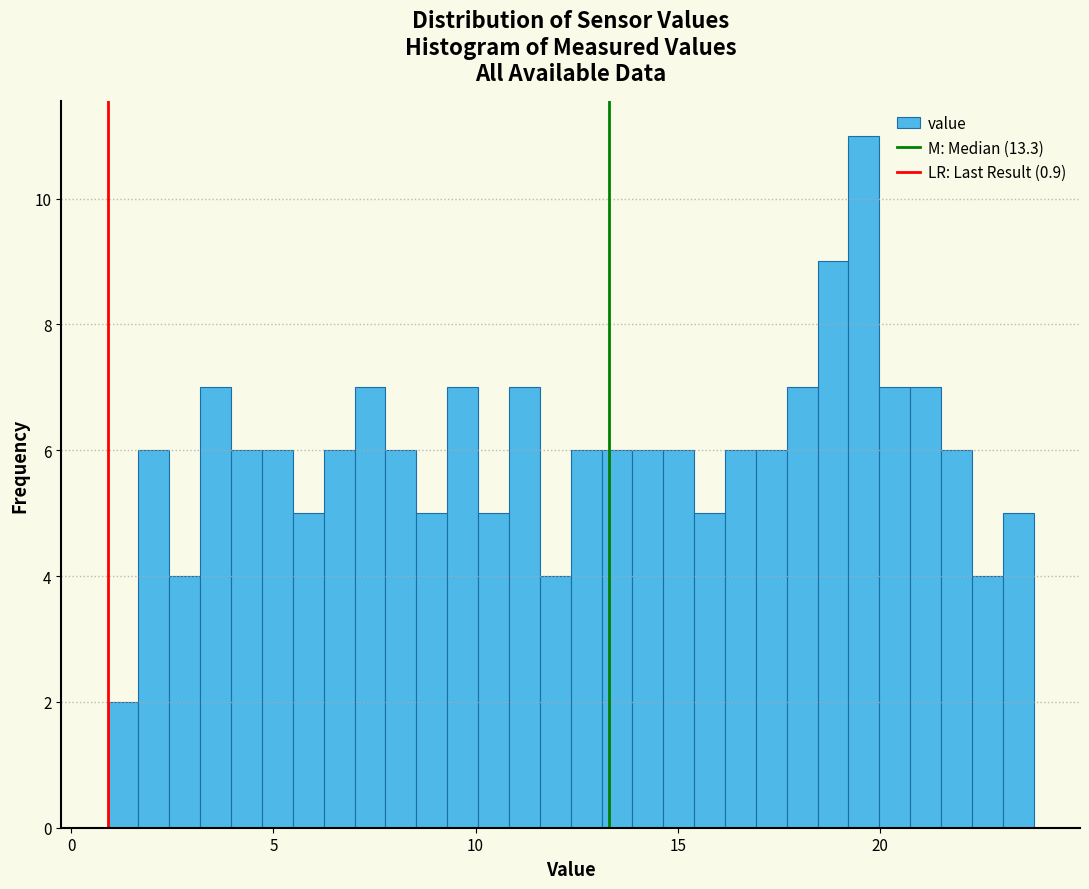

Read against the x-axis, roughly where is the centre of the tallest bar?

19.5